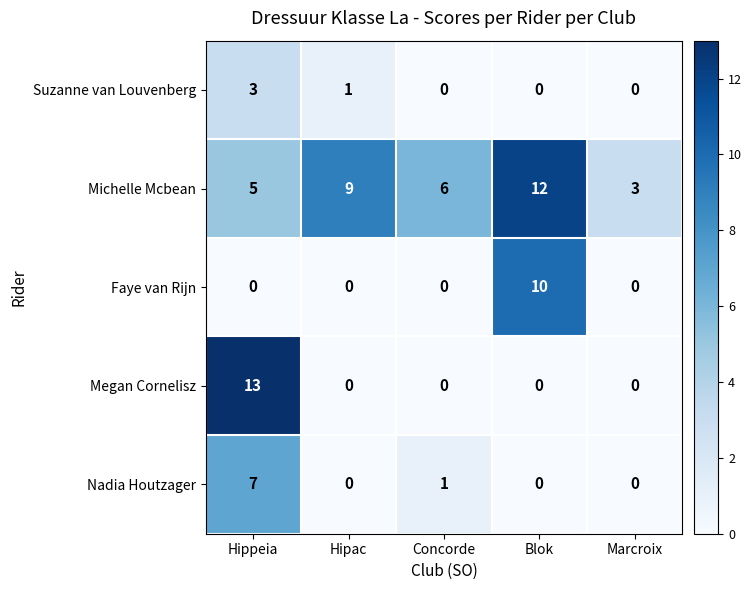

What is the difference between the maximum and second lowest values in the Faye van Rijn series?

10